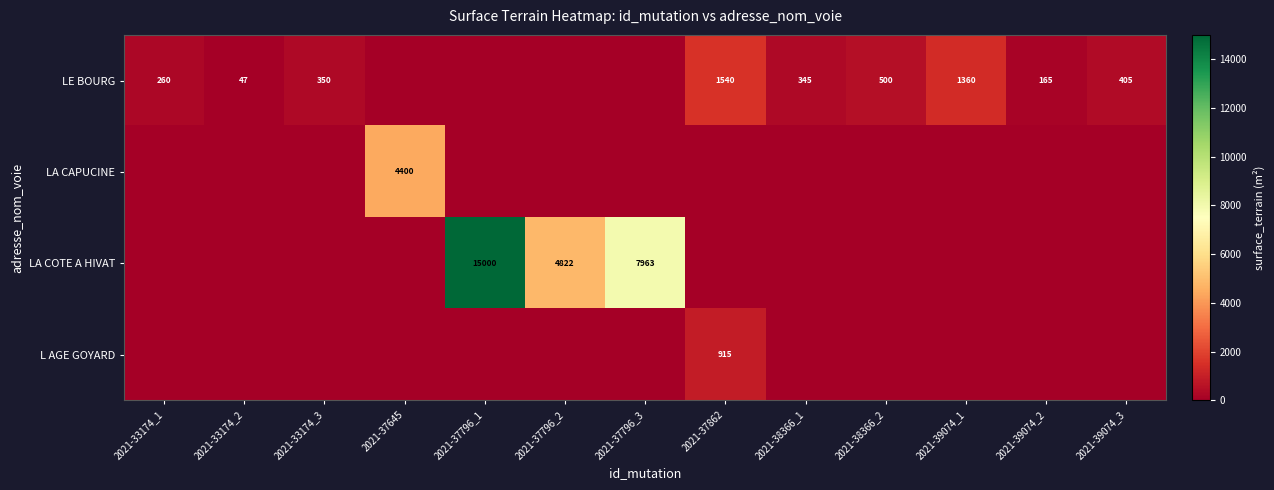

What is the difference between the LE BOURG values at 2021-37862 and 2021-33174_1?

1280